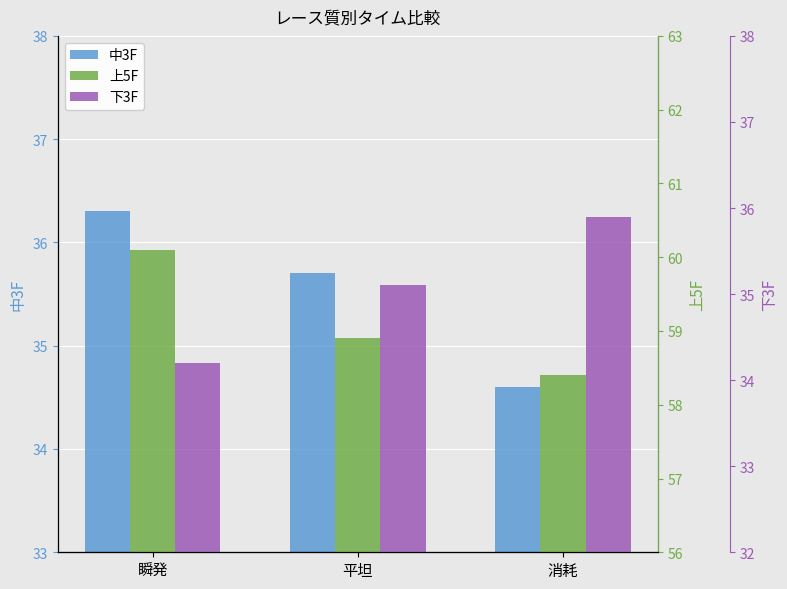

What is the label of the 2nd bar from the left?

平坦